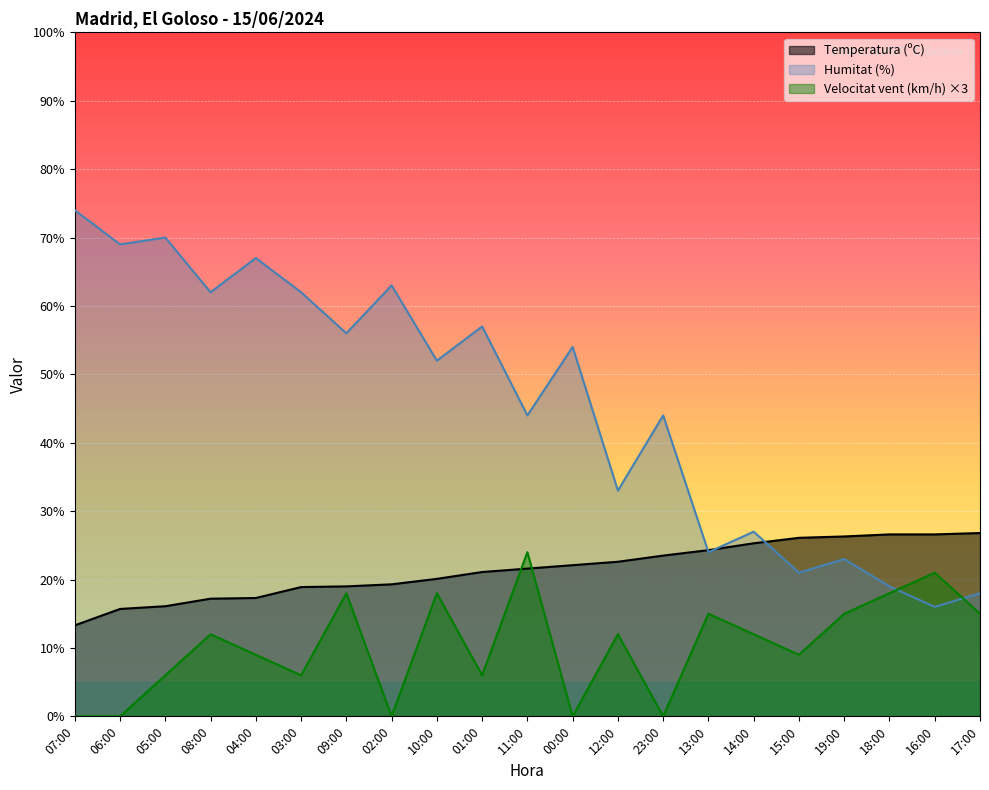

What is the total value across all series at 01:00?

84.1